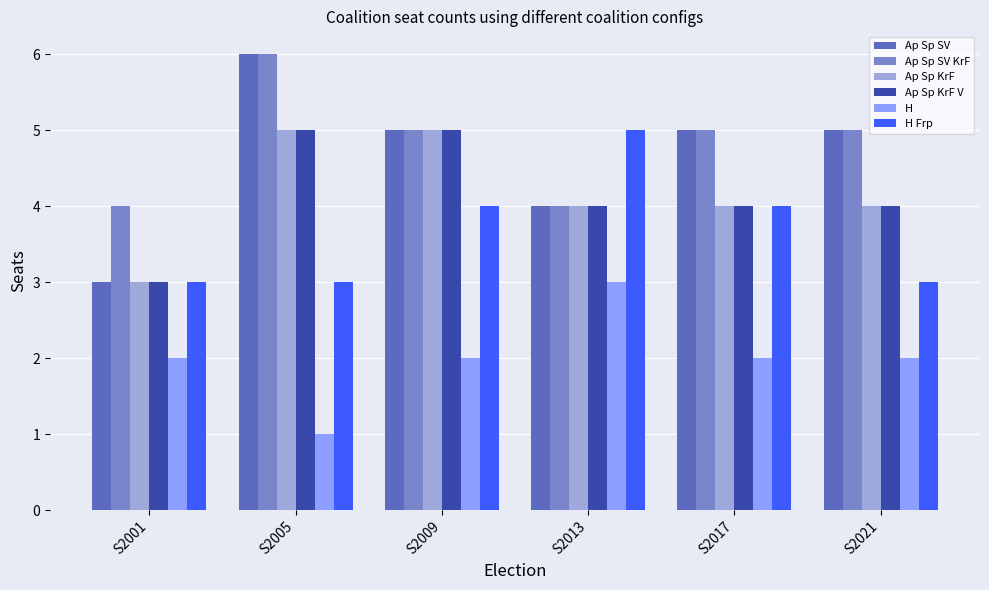

How many distinct data groups are displayed?

6